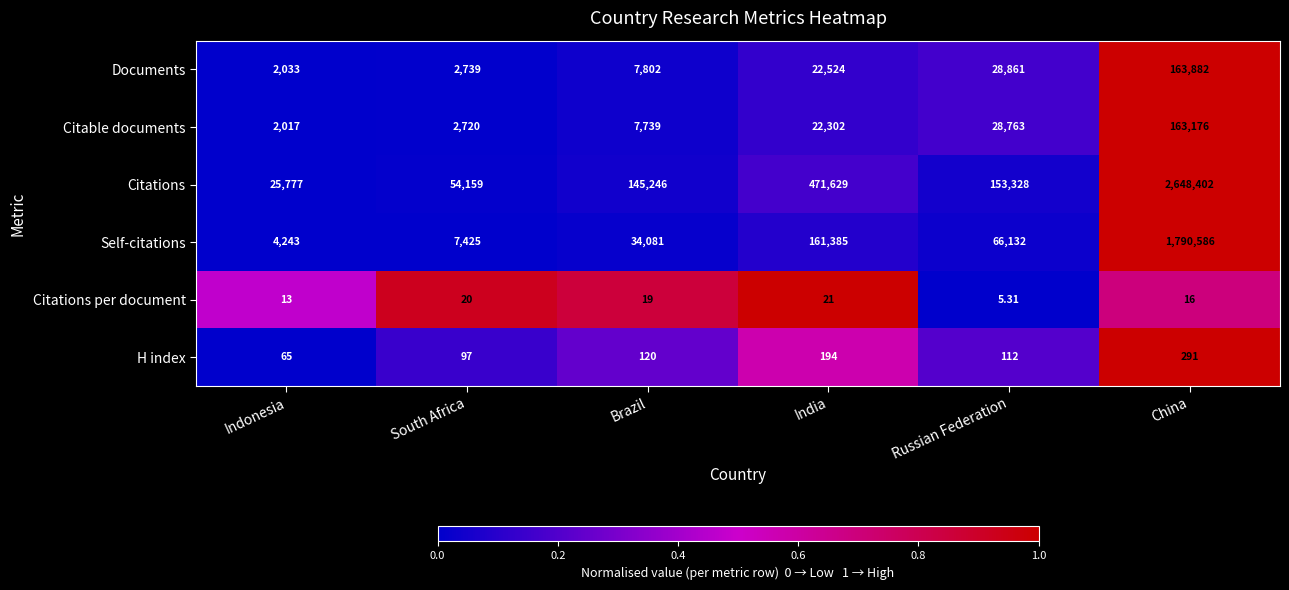

Where is Citations per document nearest to the value 13?

Indonesia